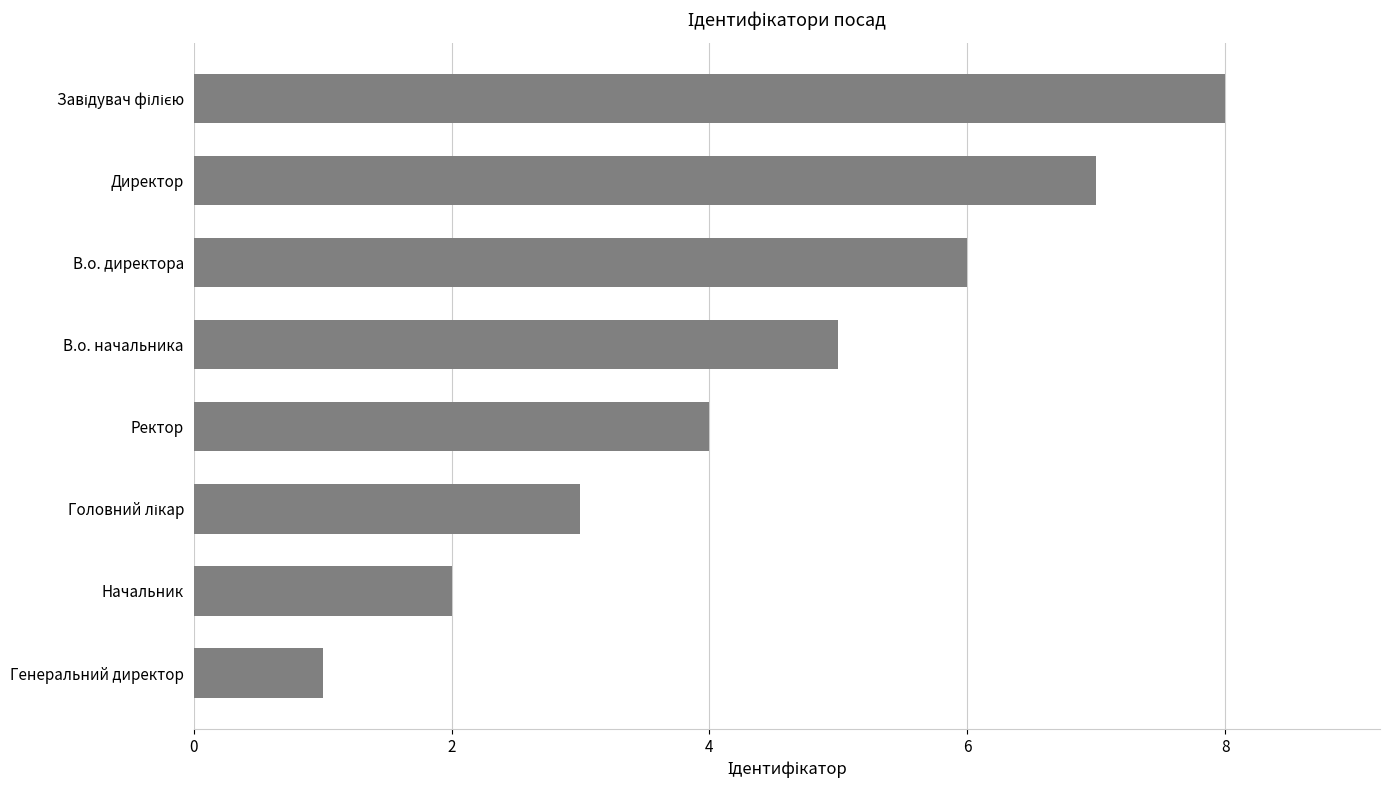

What is the difference between the values at Директор and Генеральний директор?

6